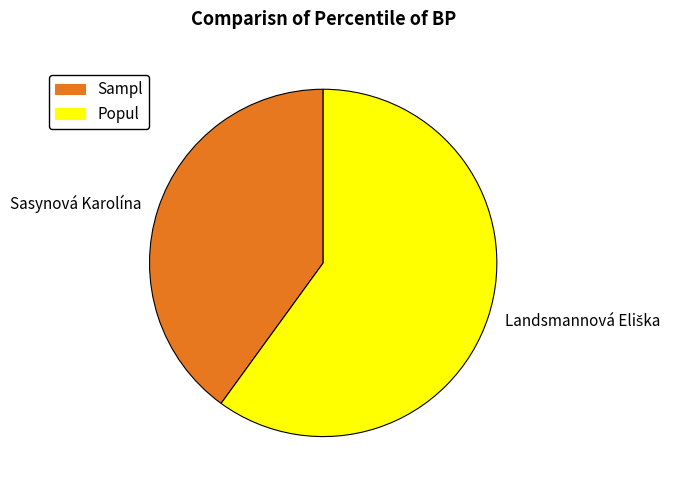

Which category has the smallest portion of the pie?

Sasynová Karolína